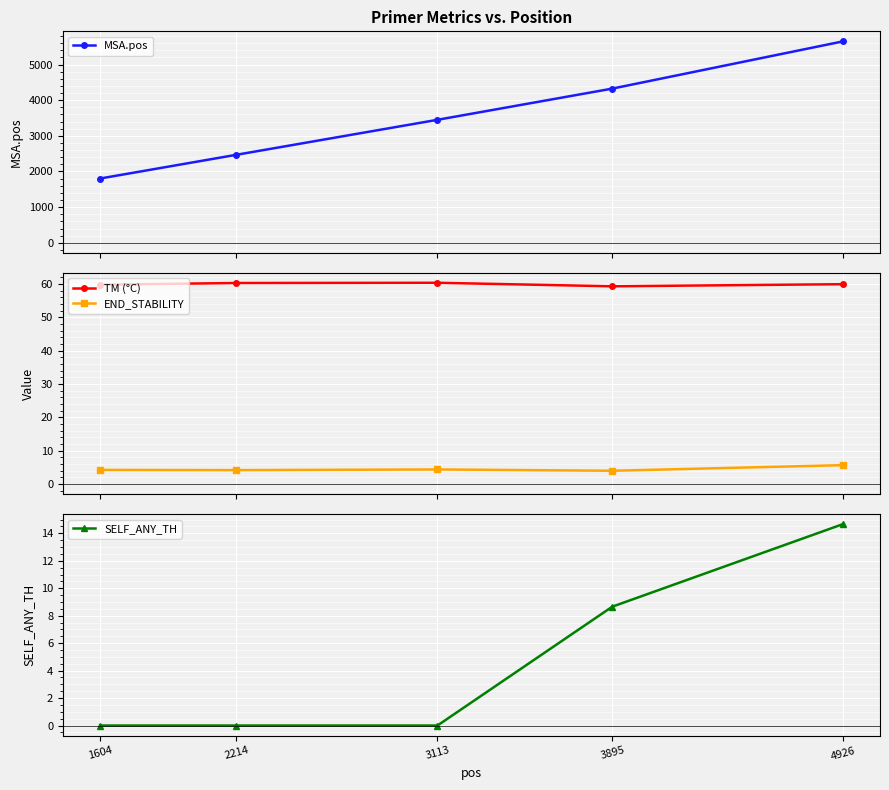

At which category is the sum across all series the highest?

4926